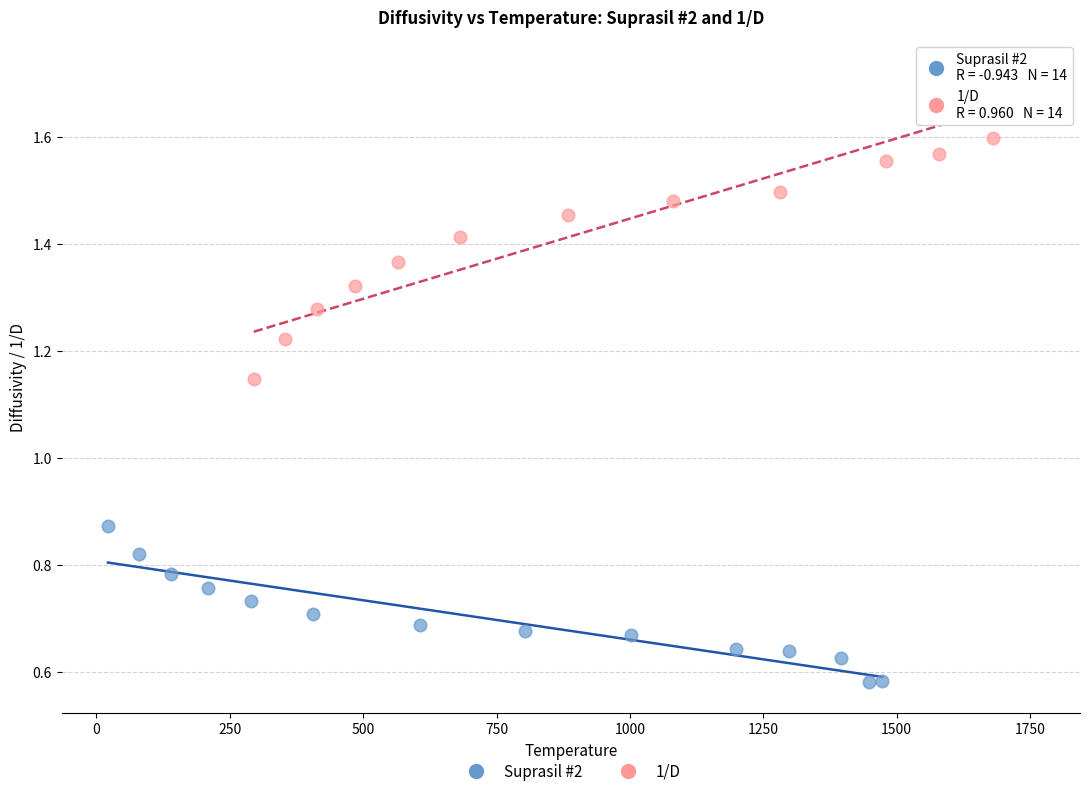

Which series reaches the minimum Y coordinate?

Suprasil #2